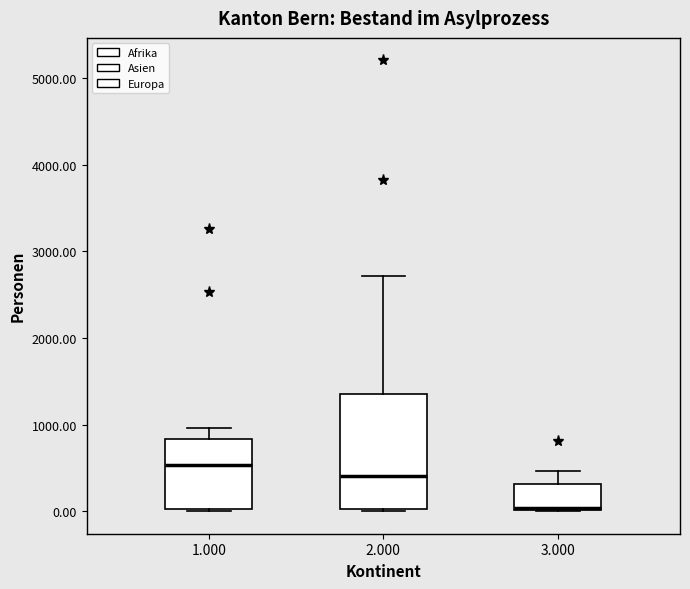

Comparing the boxes themselves (not the whiskers), which one is the tallest?

2.000